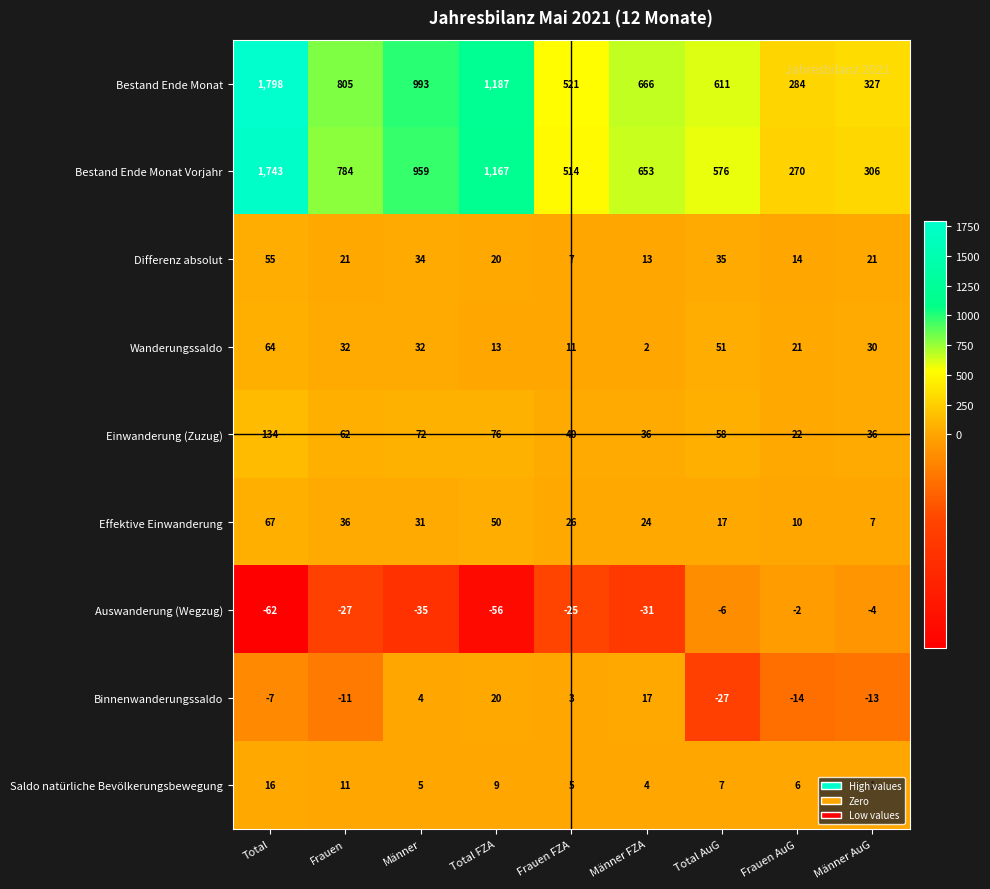

What is the minimum value shown in the chart?

-62